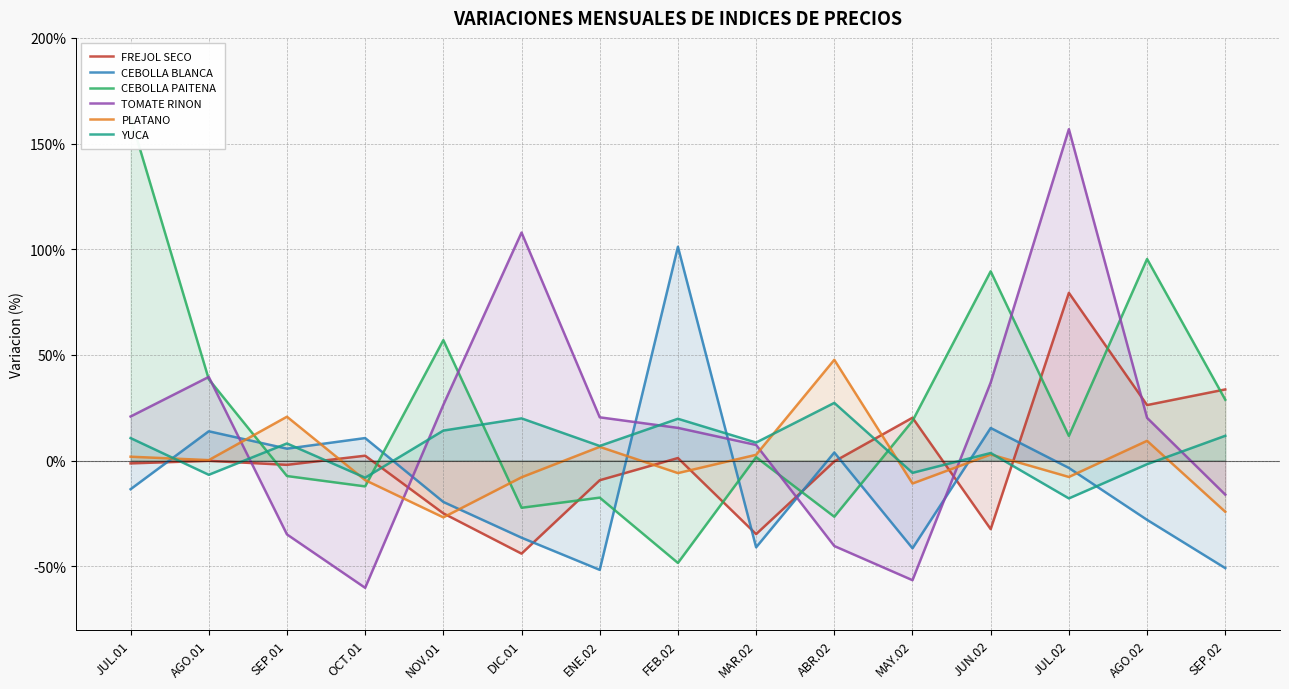

Between MAR.02 and ABR.02, which series saw the biggest shift?

TOMATE RINON